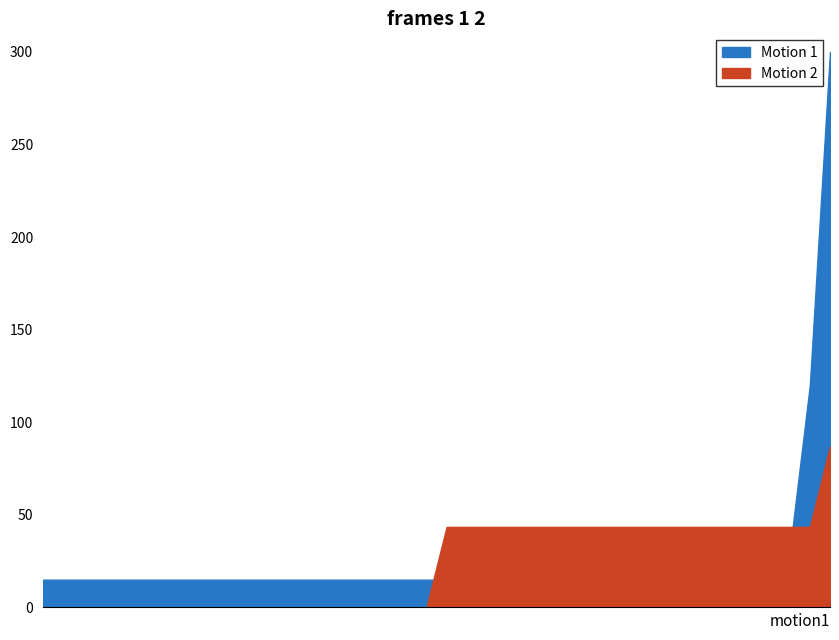

The Motion 1 series shows 3 at 15. True or false?

False